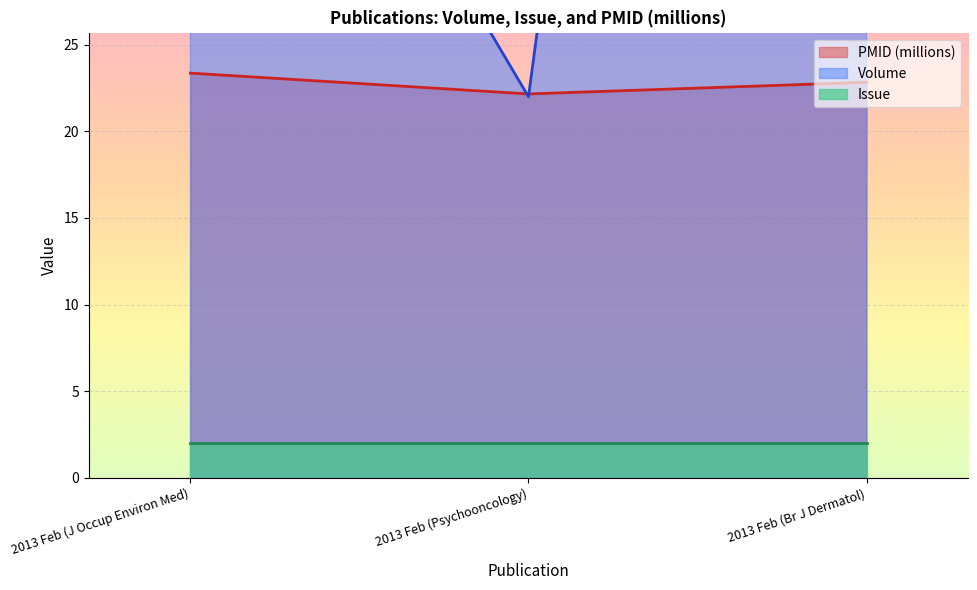

Read the Volume value at 2013 Feb (Br J Dermatol).

168.0